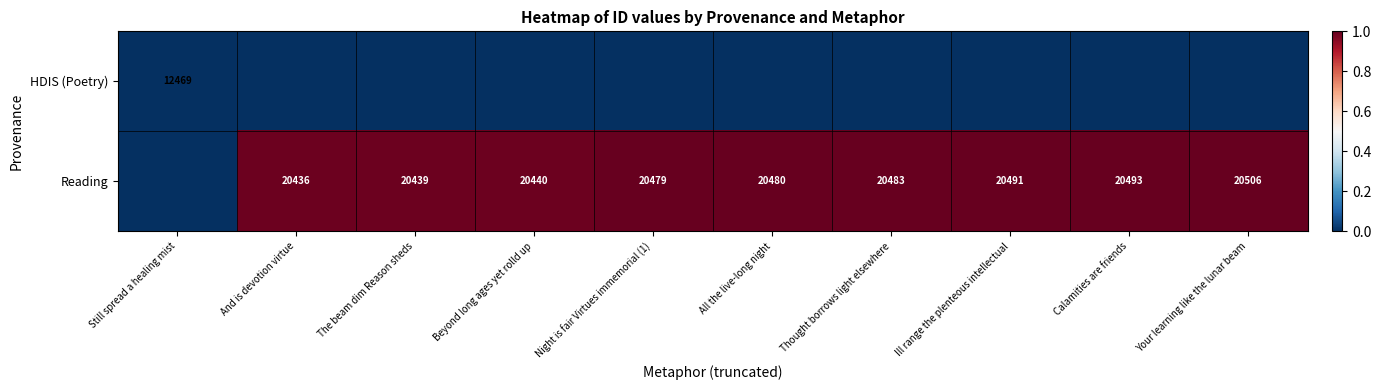

The value of Reading at Beyond long ages yet rolld up is 0.6. True or false?

False